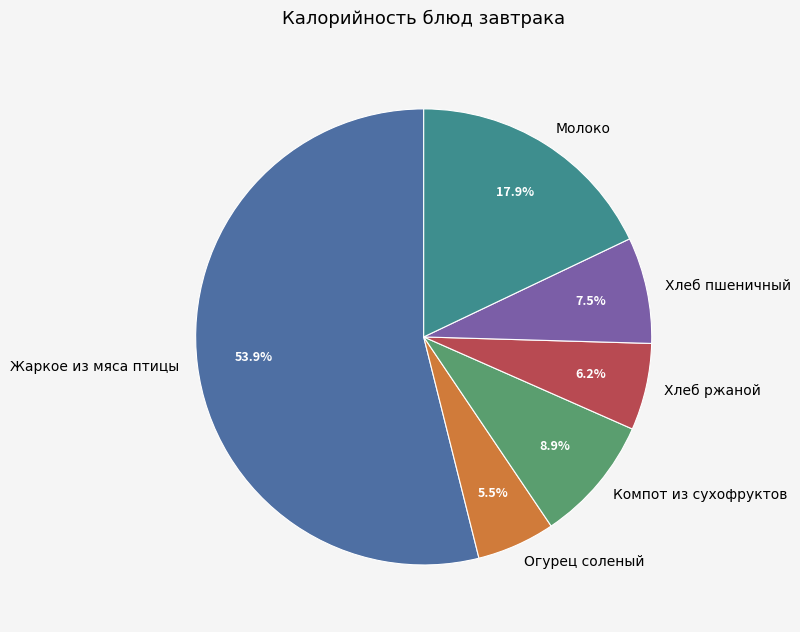

Rank the categories by value from highest to lowest.

Жаркое из мяса птицы, Молоко, Компот из сухофруктов, Хлеб пшеничный, Хлеб ржаной, Огурец соленый